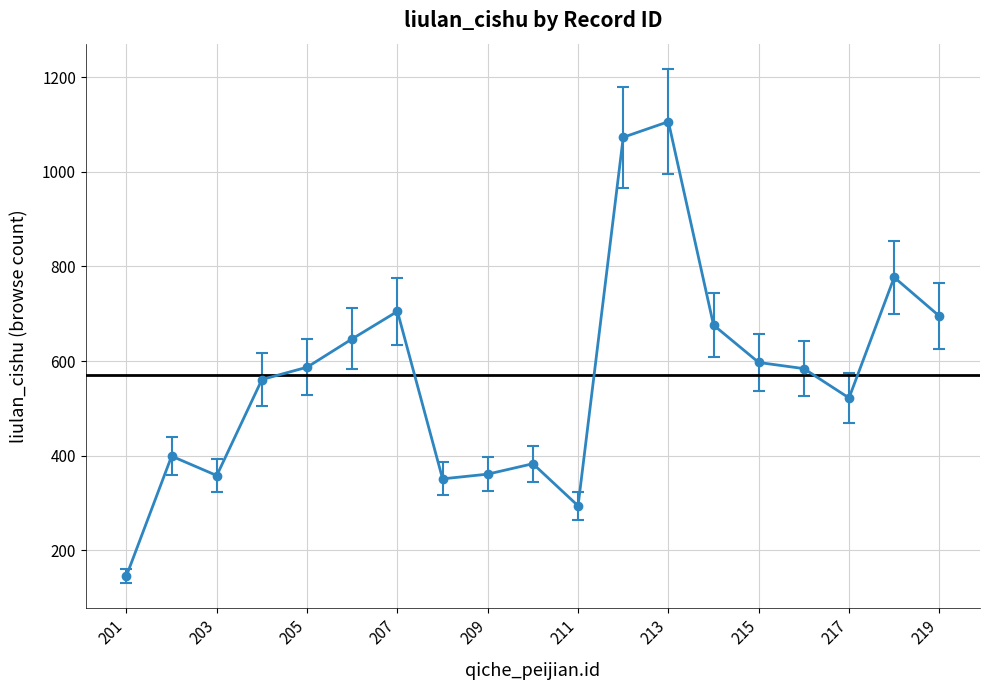

What is the maximum value shown in the chart?

1106